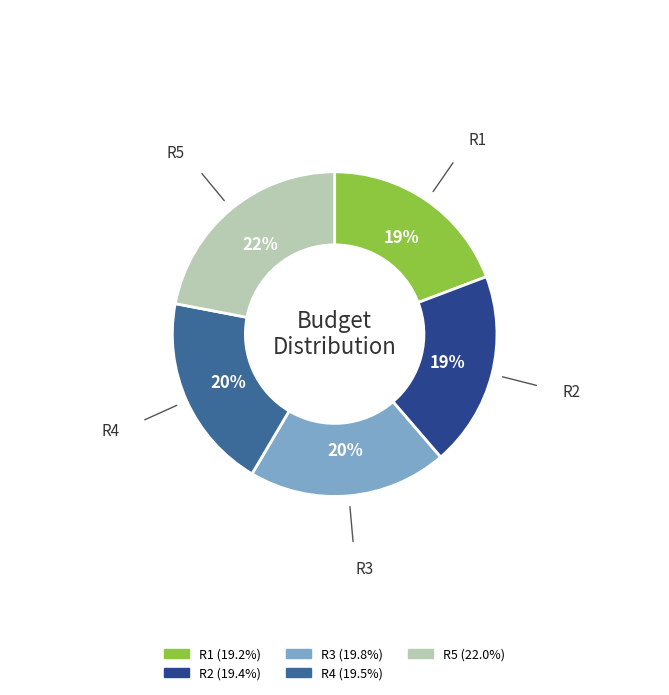

Is the sum of R3 and R4 greater than half?

No